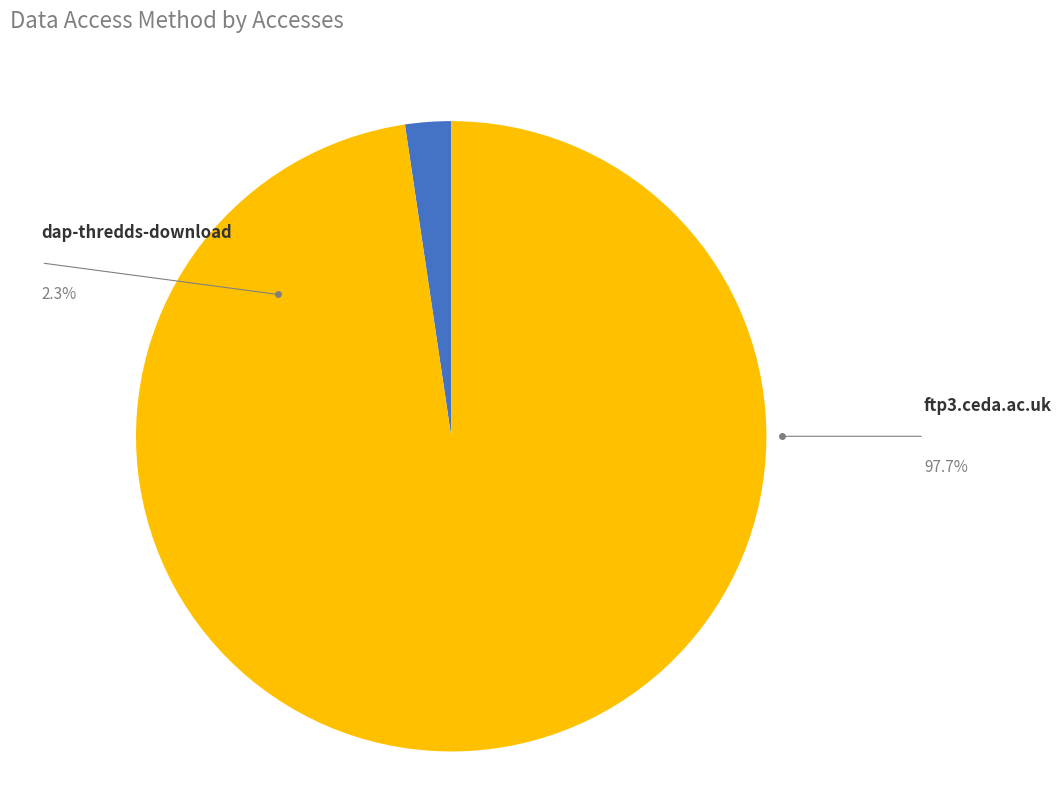

Does any single category account for the majority?

Yes